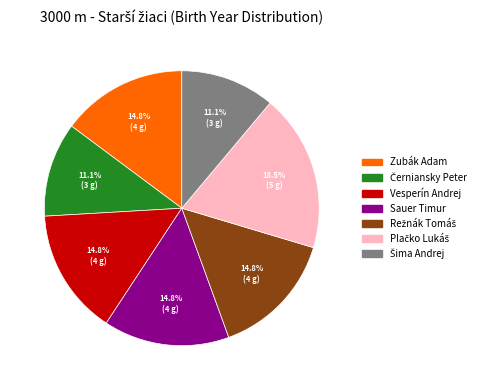

Is there any slice that represents more than half of the pie?

No